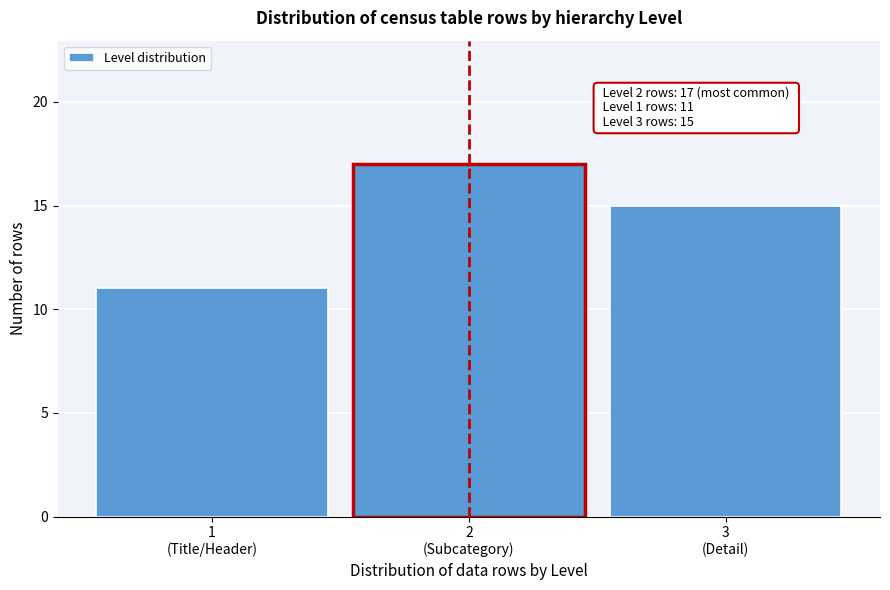

Reading left to right, extract all data points from this chart.

11	17	15